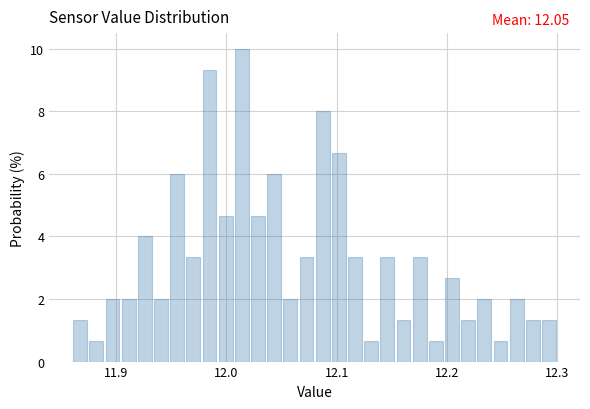

Around what value on the x-axis is the tallest bar? Give the approximate position of its centre, as read against the axis.

12.01